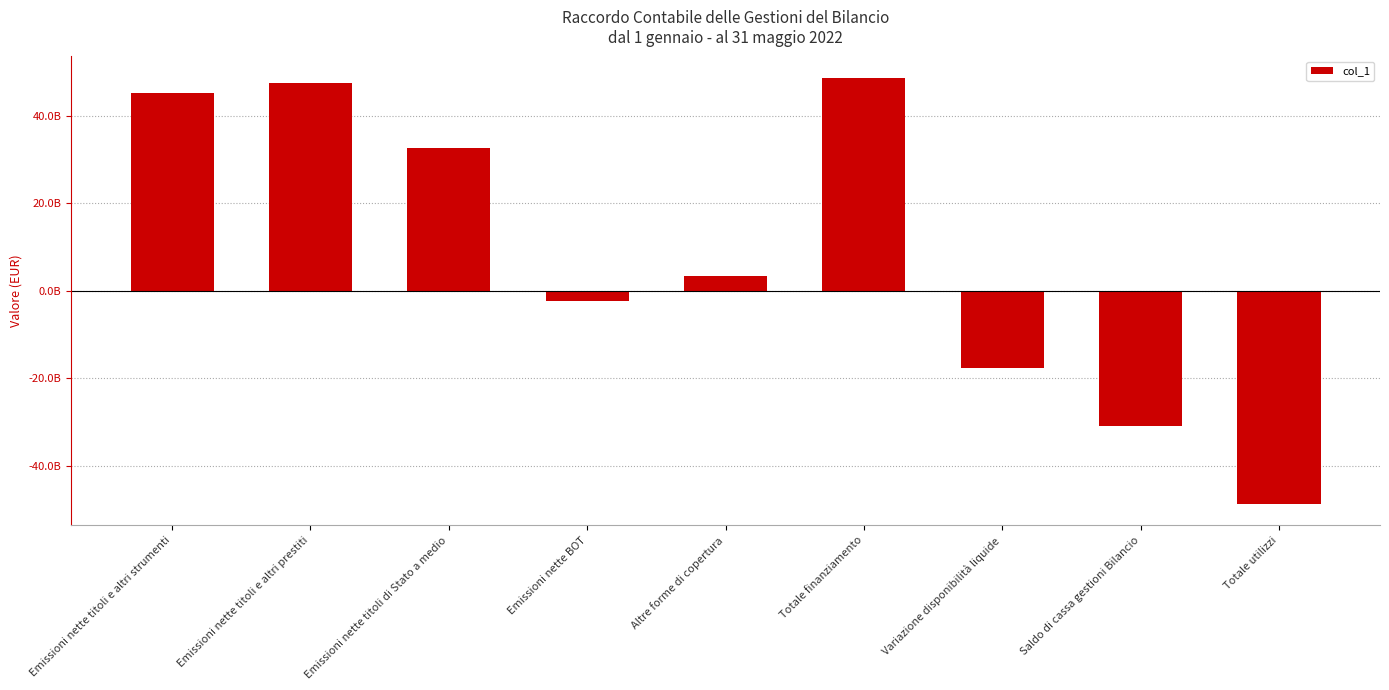

Does the chart contain any negative values?

Yes